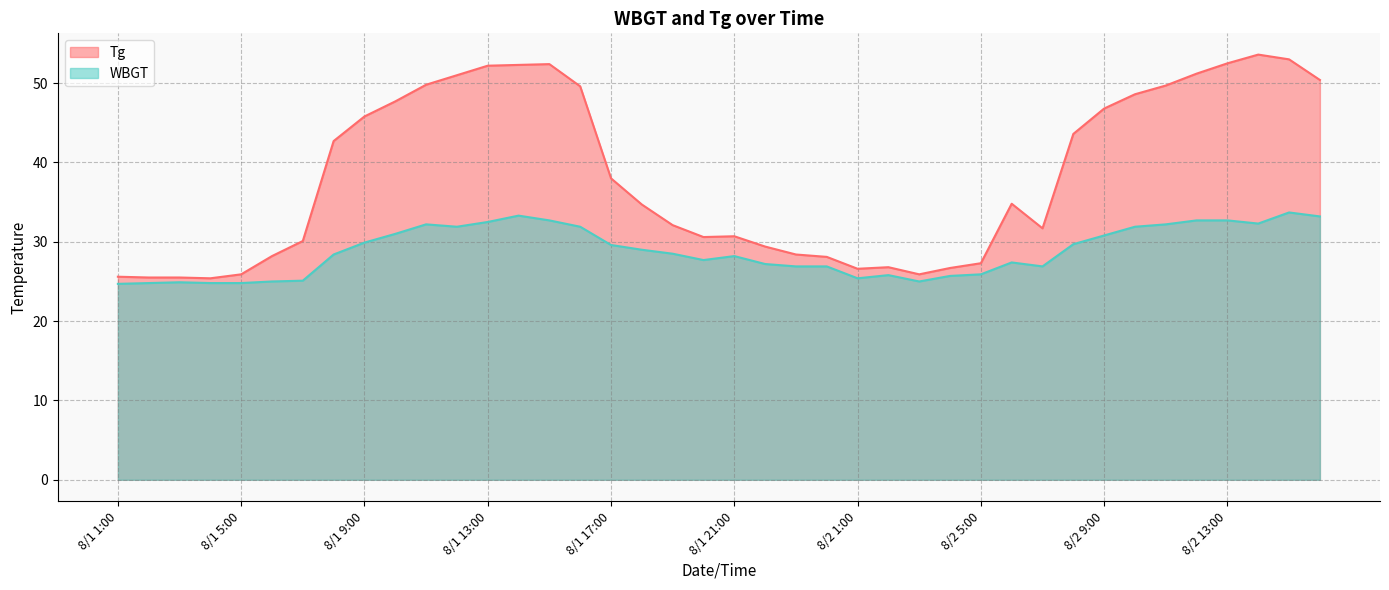

What are all the series names shown in the legend?

Tg, WBGT